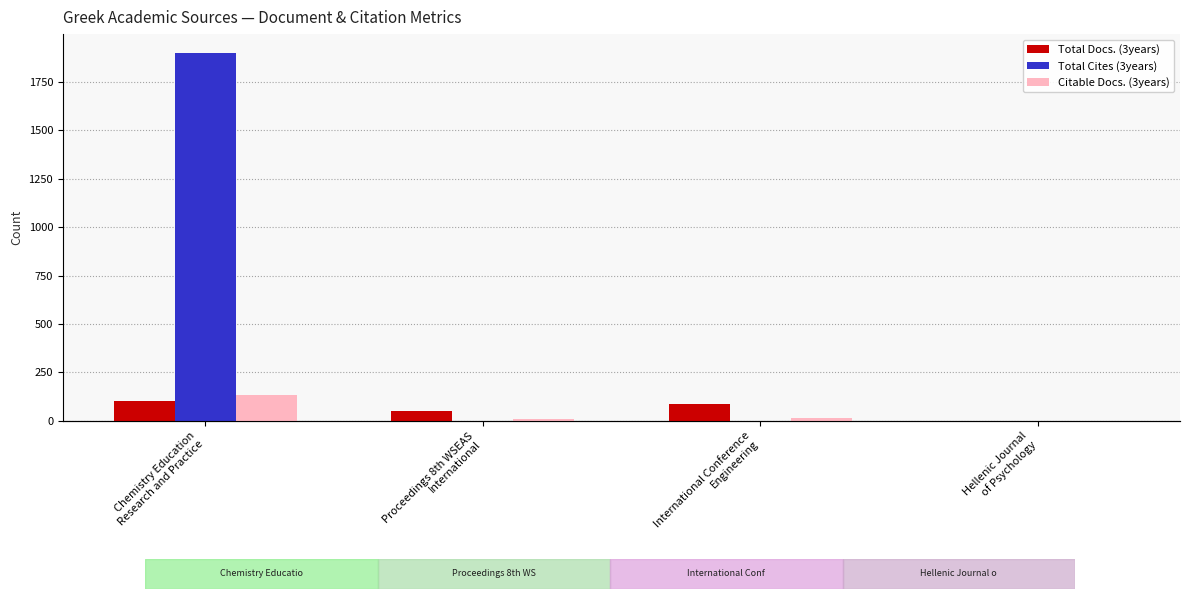

Reading left to right, list all the values displayed in this chart.

Total Docs. (3years): Chemistry Education
Research and Practice=103	Proceedings 8th WSEAS
International=49	International Conference
Engineering=87	Hellenic Journal
of Psychology=0
Total Cites (3years): Chemistry Education
Research and Practice=1902	Proceedings 8th WSEAS
International=0	International Conference
Engineering=0	Hellenic Journal
of Psychology=0
Citable Docs. (3years): Chemistry Education
Research and Practice=135	Proceedings 8th WSEAS
International=8	International Conference
Engineering=15	Hellenic Journal
of Psychology=0